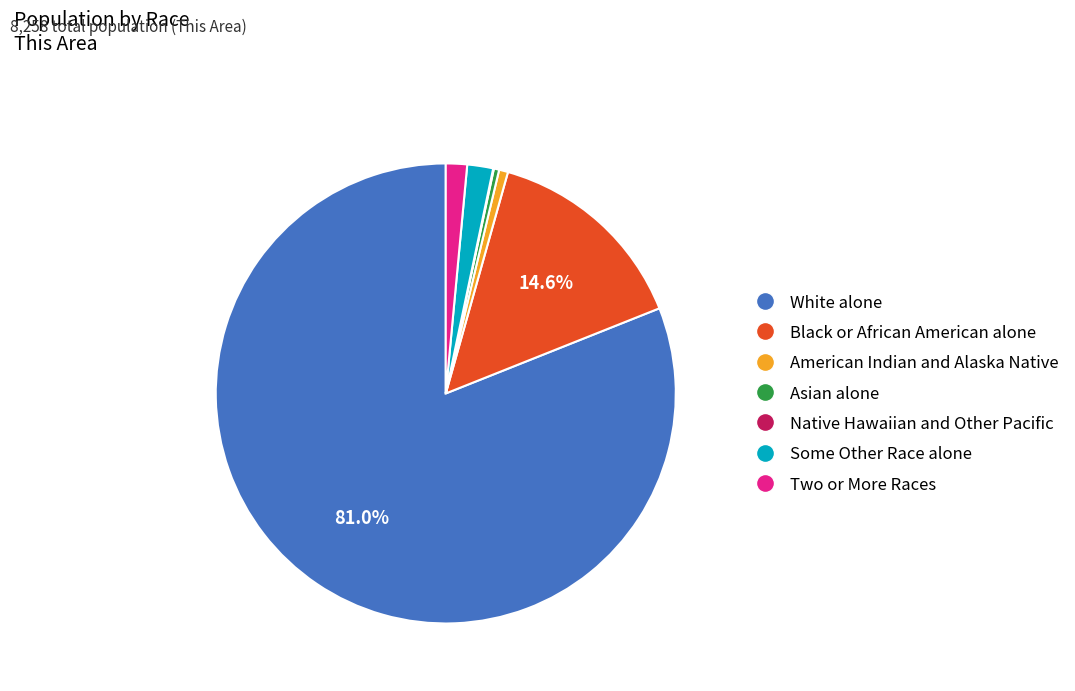

Between Two or More Races and Asian alone, which is larger?

Two or More Races